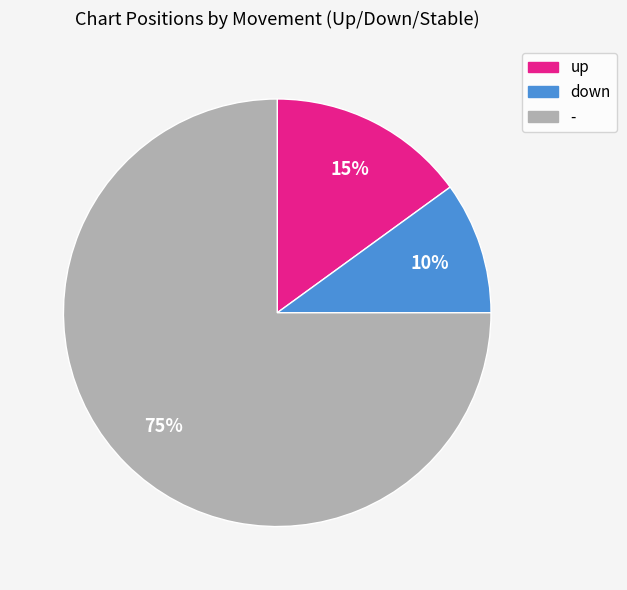

True or false: up accounts for 1% of the total.

False